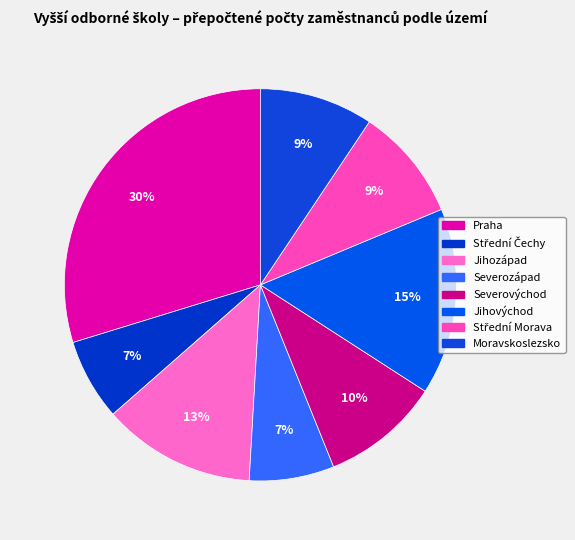

To the nearest percent, what is the difference between the largest and smallest slice percentages?

23%